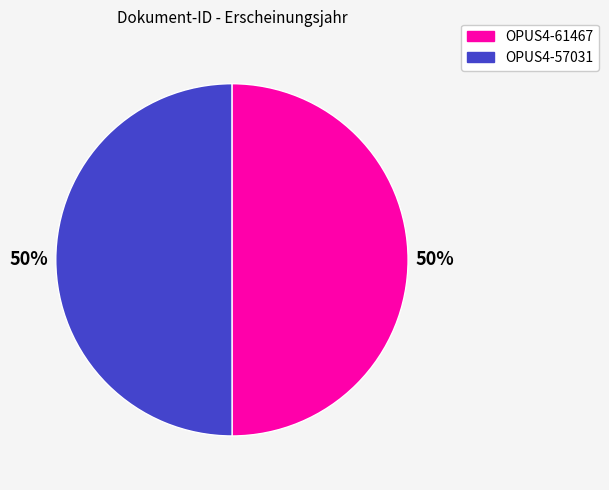

Combined, do OPUS4-57031 and OPUS4-61467 account for over 50%?

Yes